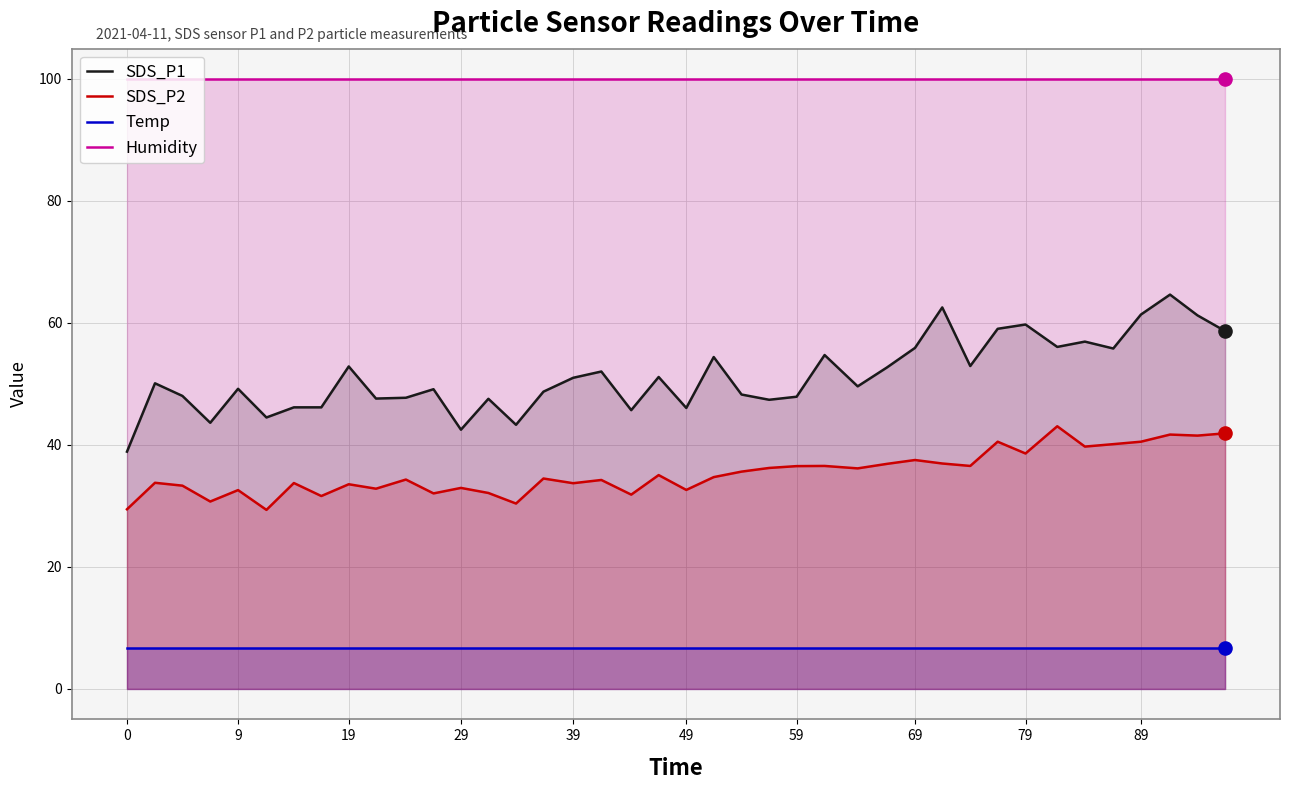

Which series contains the highest Y value?

Humidity